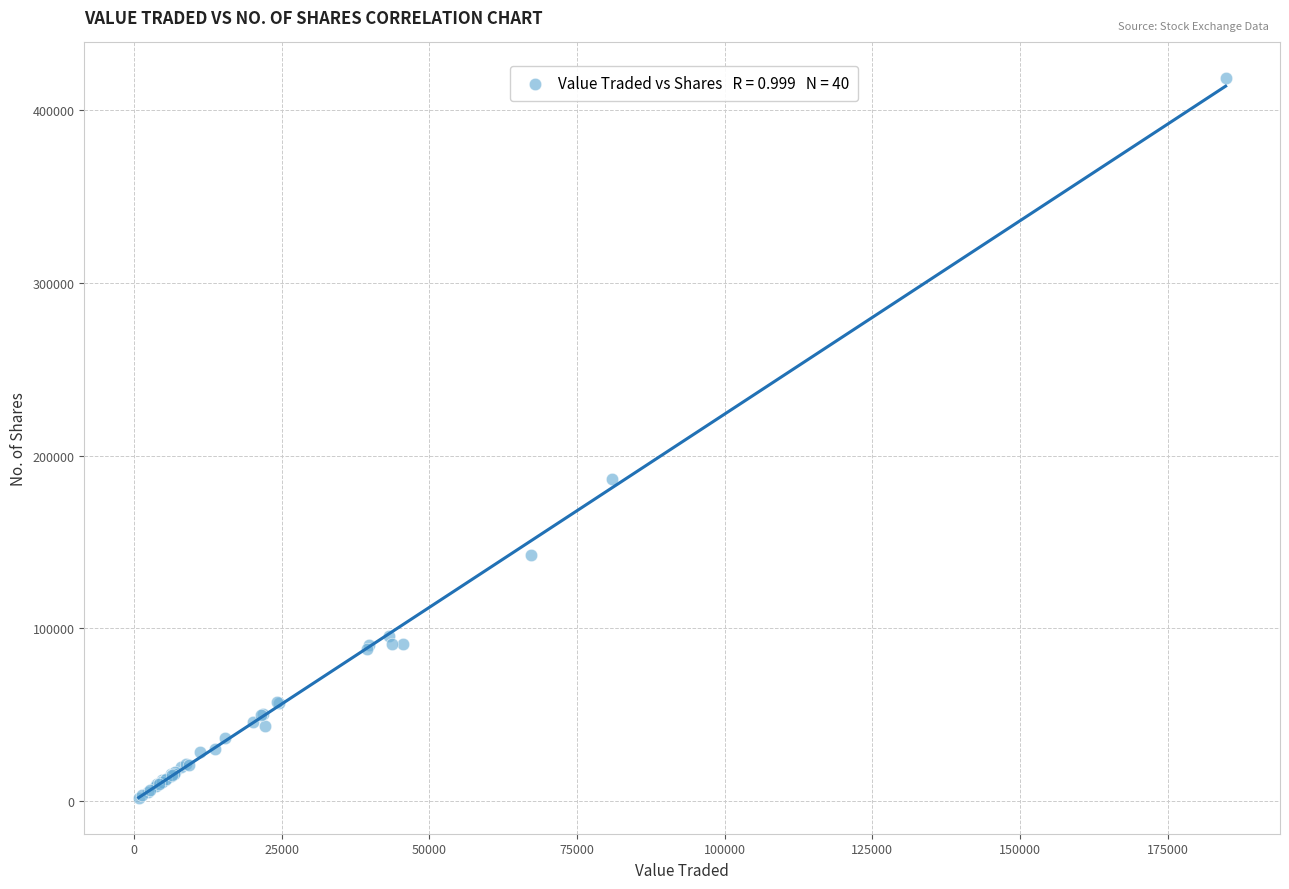

What Y value in the scatter plot is closest to 210103?

186522